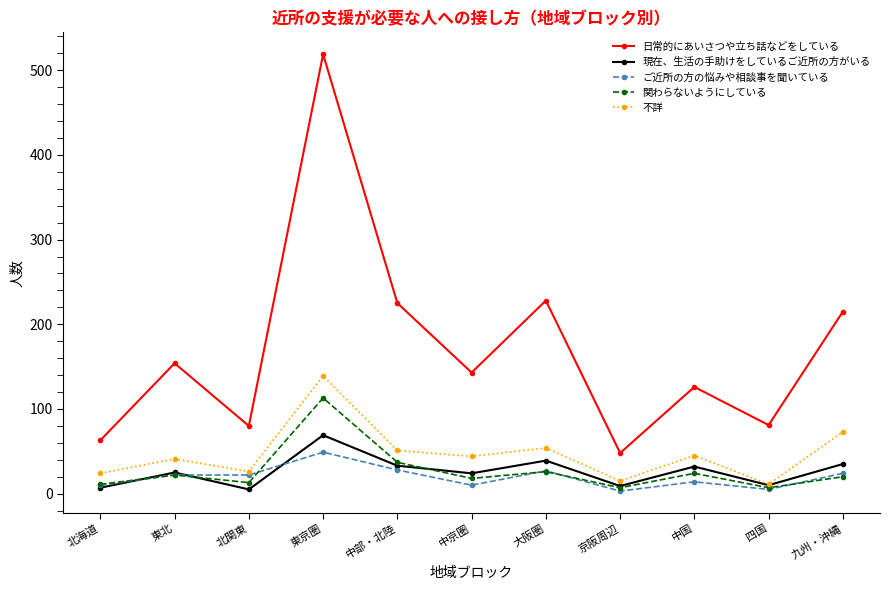

What is the sum of the 関わらないようにしている values at 四国 and 東京圏?

120